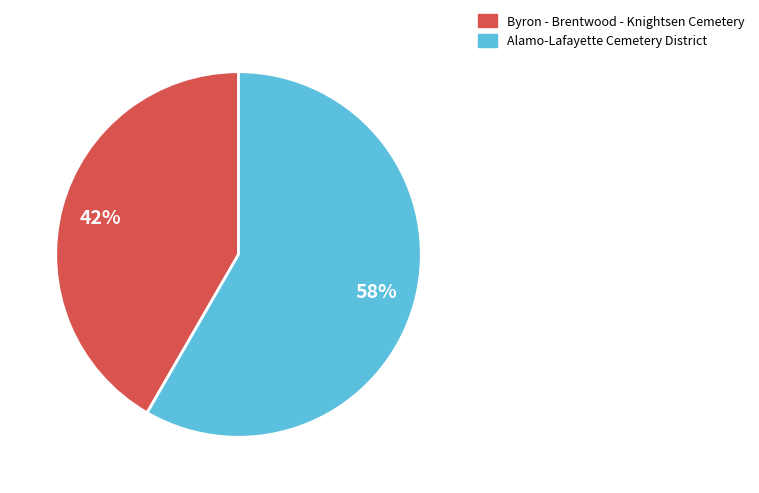

What percentage is the Byron - Brentwood - Knightsen Cemetery slice, to the nearest percent?

42%